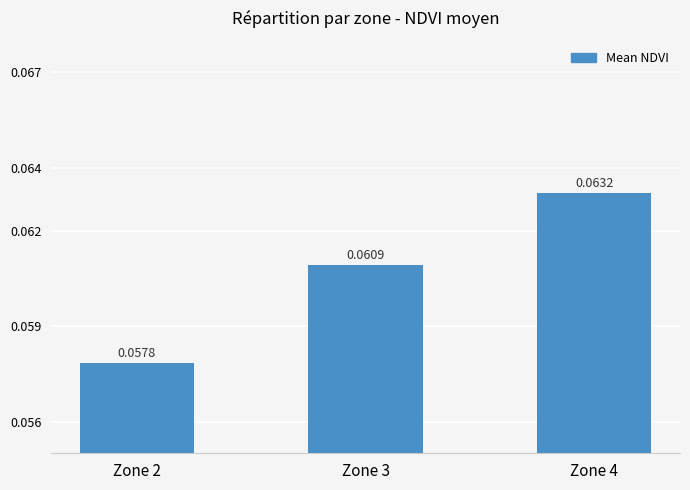

Between Zone 4 and Zone 2, which is larger?

Zone 4